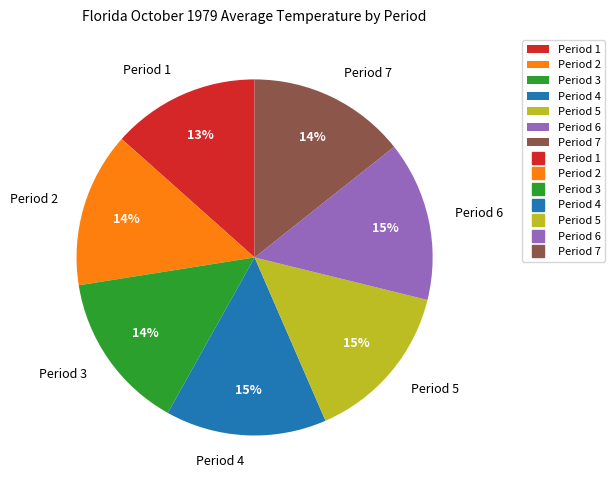

The Period 4 slice represents 15% of the pie. True or false?

True